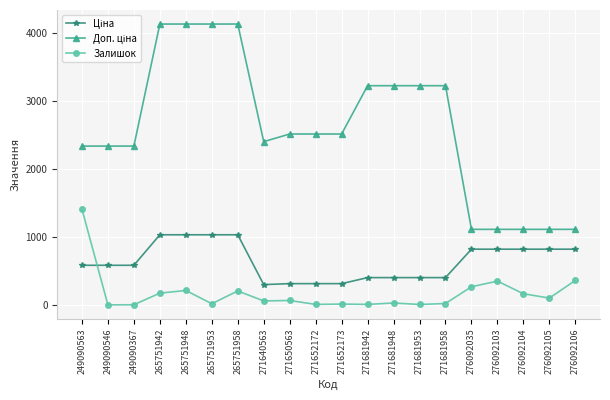

What is the total value across all series at 265751958?

5377.7